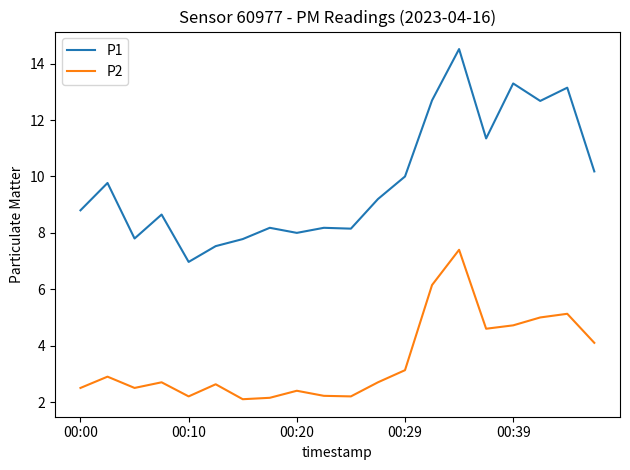

At how many categories does at least one series exceed 13?

3